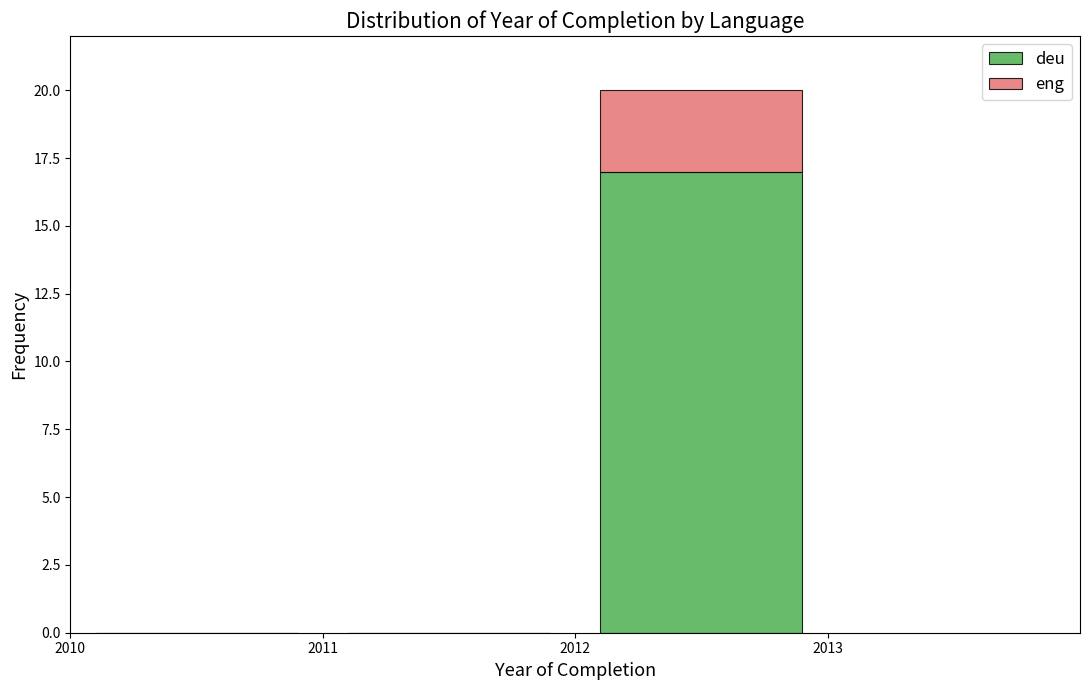

Reading left to right, list every stacked bar in this chart as the range it spans on the x-axis followed by its total height. The values are not printed on the chart, so give them approximately, as read against the axis.

2010 to 2011: 0
2011 to 2012: 0
2012 to 2013: 20